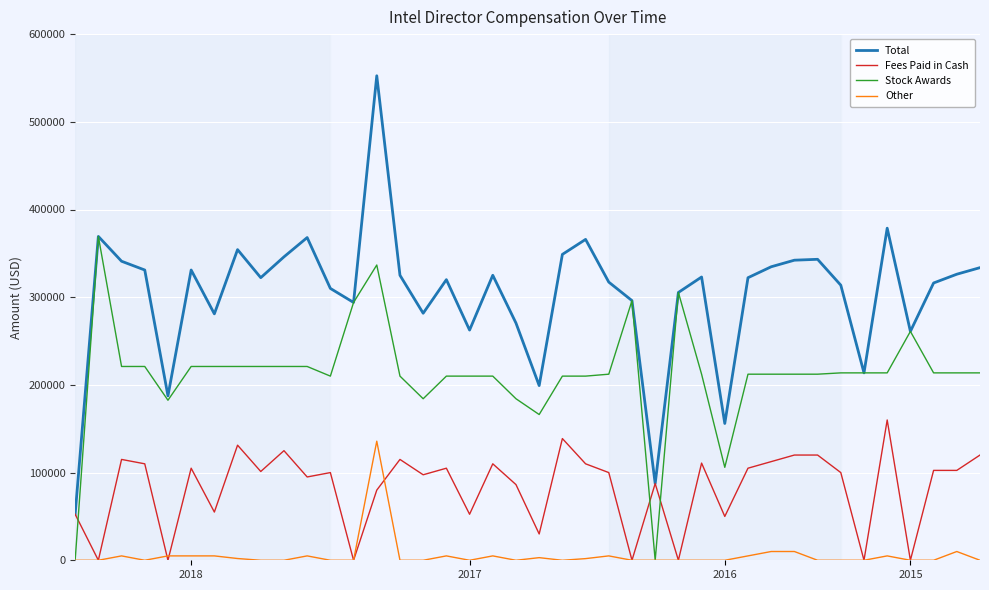

Rank the series by their maximum value, from lowest to highest.

Other, Fees Paid in Cash, Stock Awards, Total